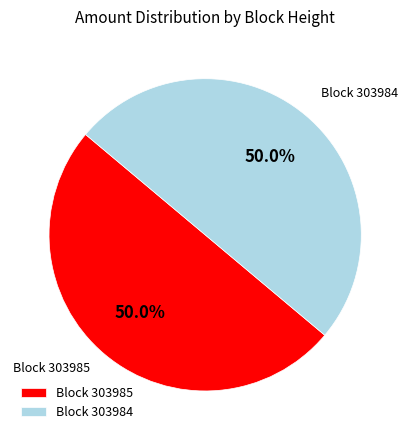

What is the ratio of the value at Block 303985 to the value at Block 303984?

1.0